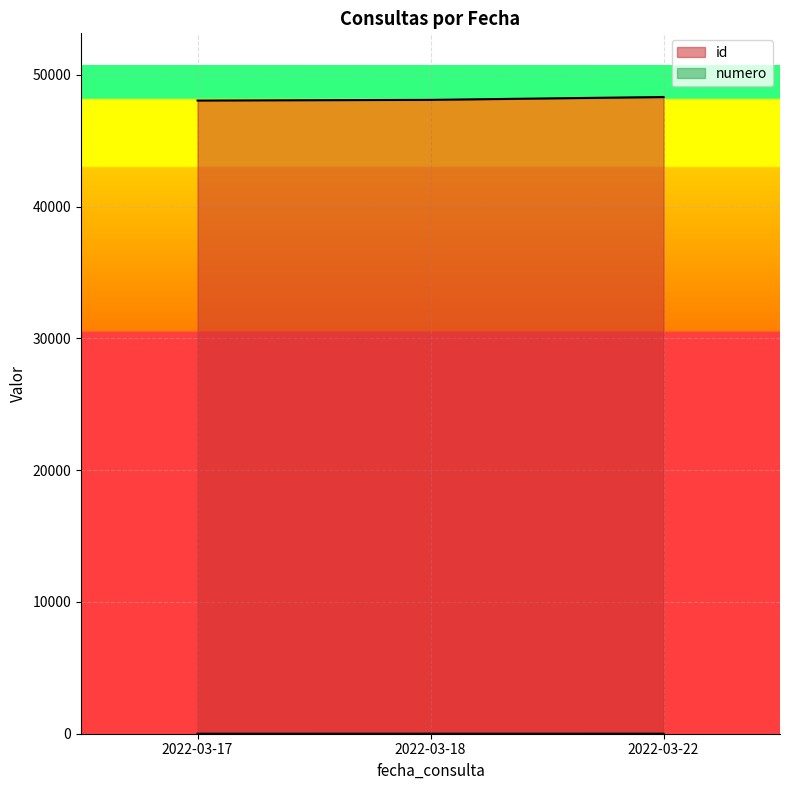

How many categories are shown in the chart?

3